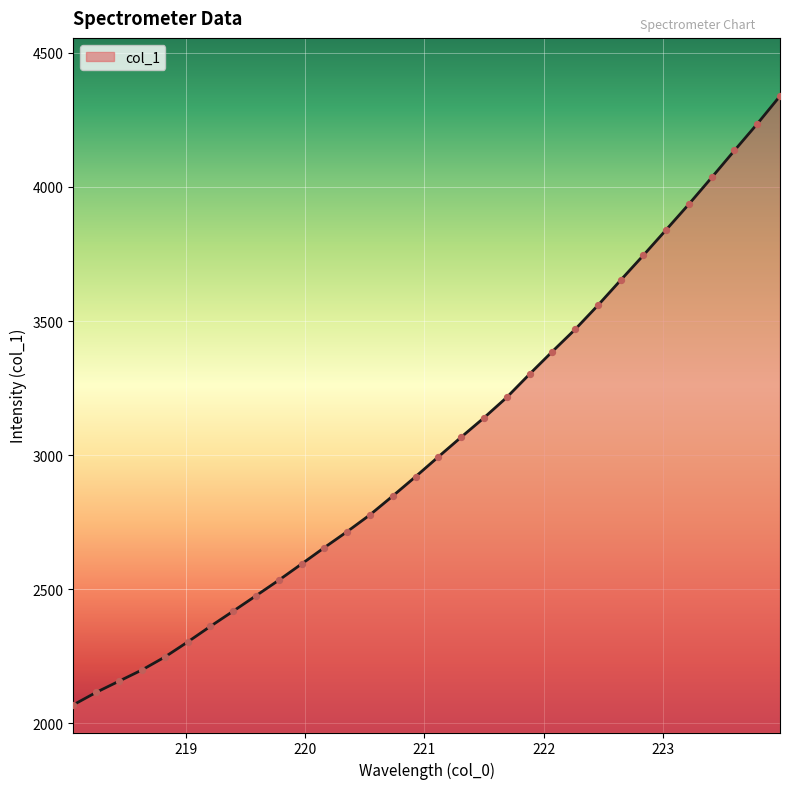

What is the maximum value shown in the chart?

4338.8